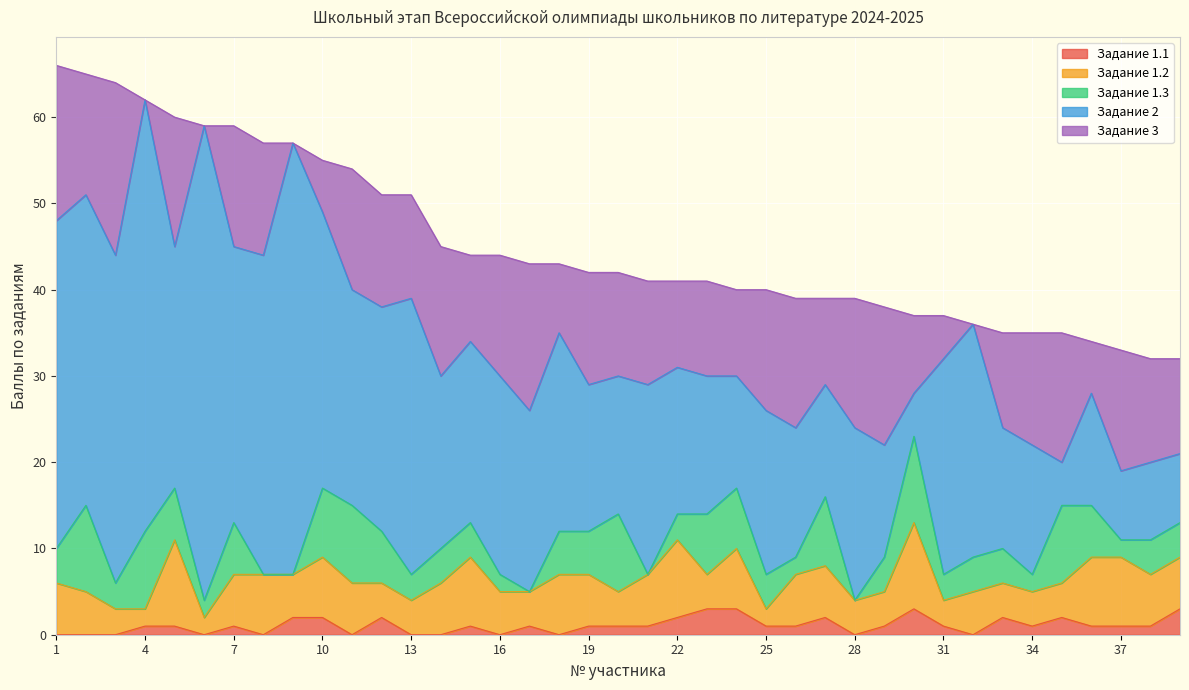

Is the value of Задание 1.1 at 2 greater than the value of Задание 3 at 16?

No